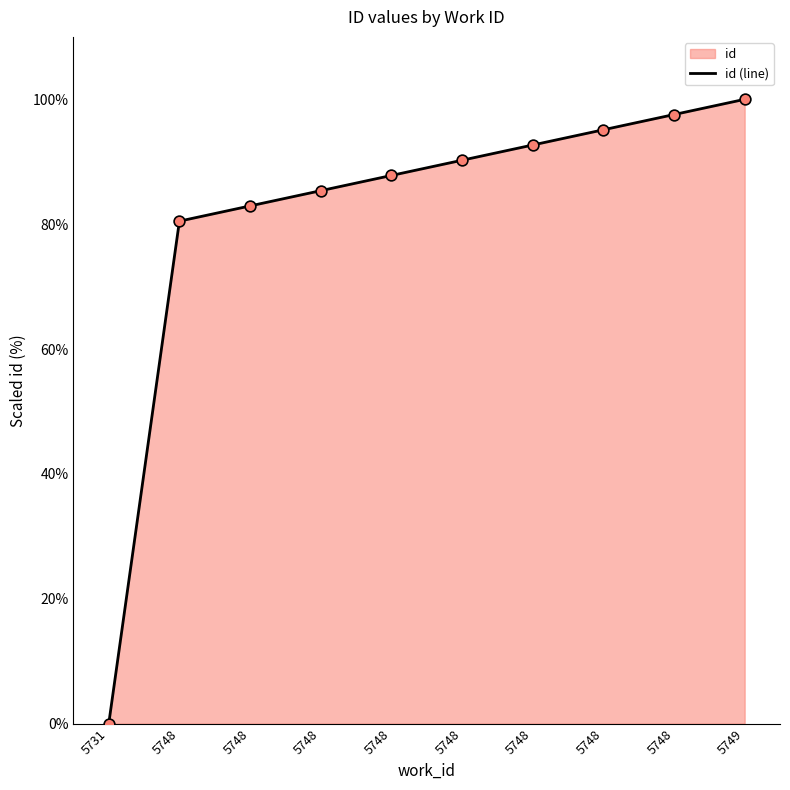

Which has a higher value, 5748 or 5731?

5748